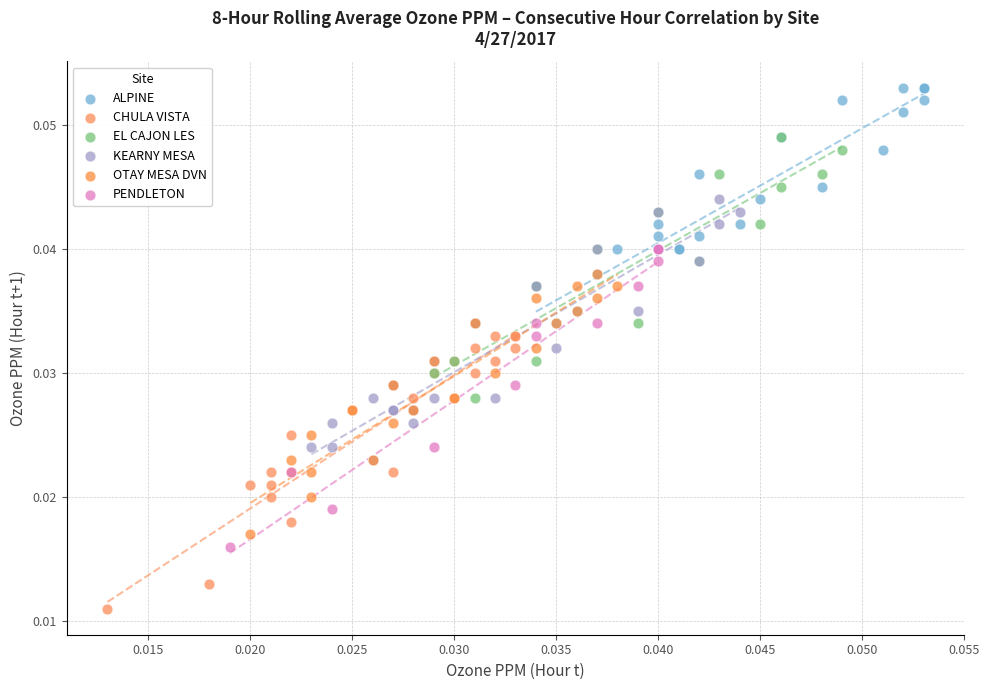

Which series reaches the minimum Y coordinate?

CHULA VISTA